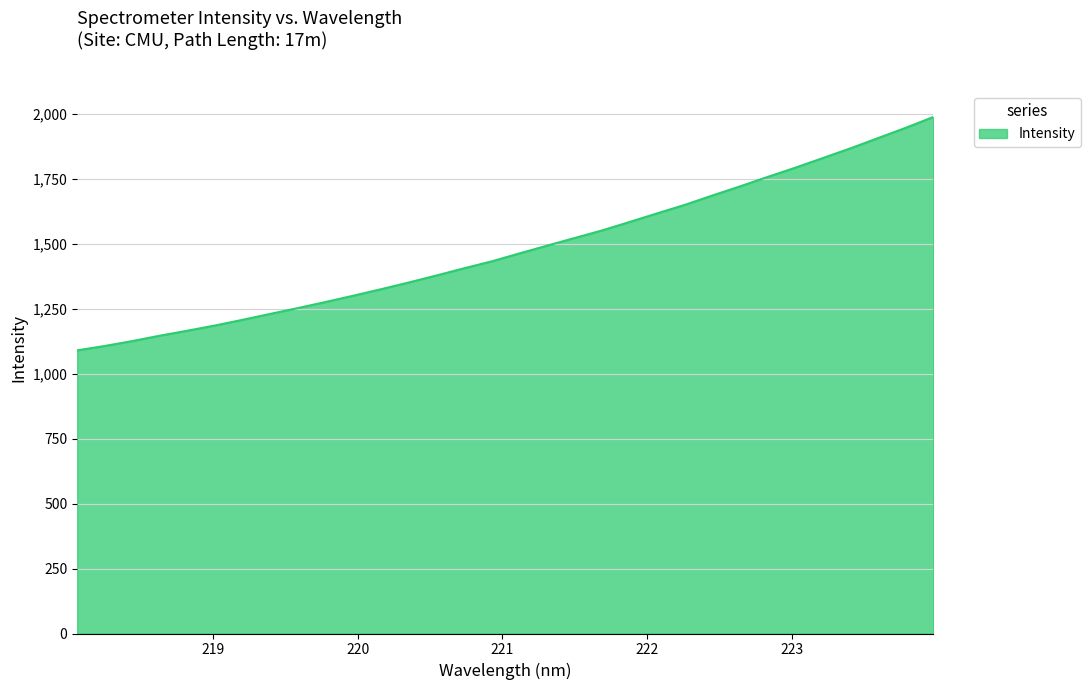

What is the difference between the maximum and minimum values?

899.2